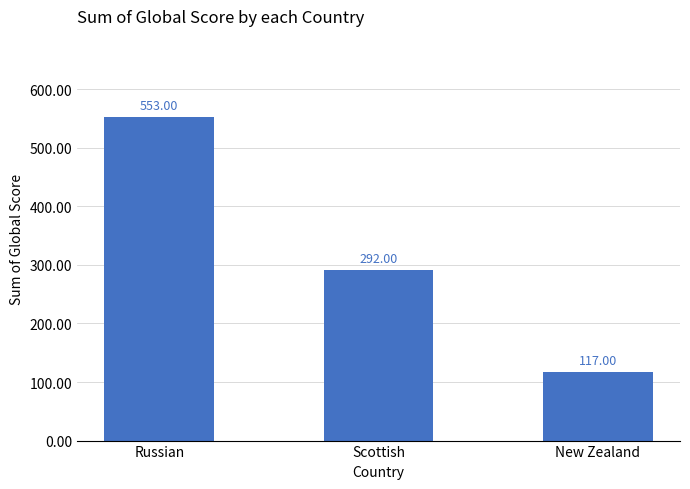

What position from the right is New Zealand?

1